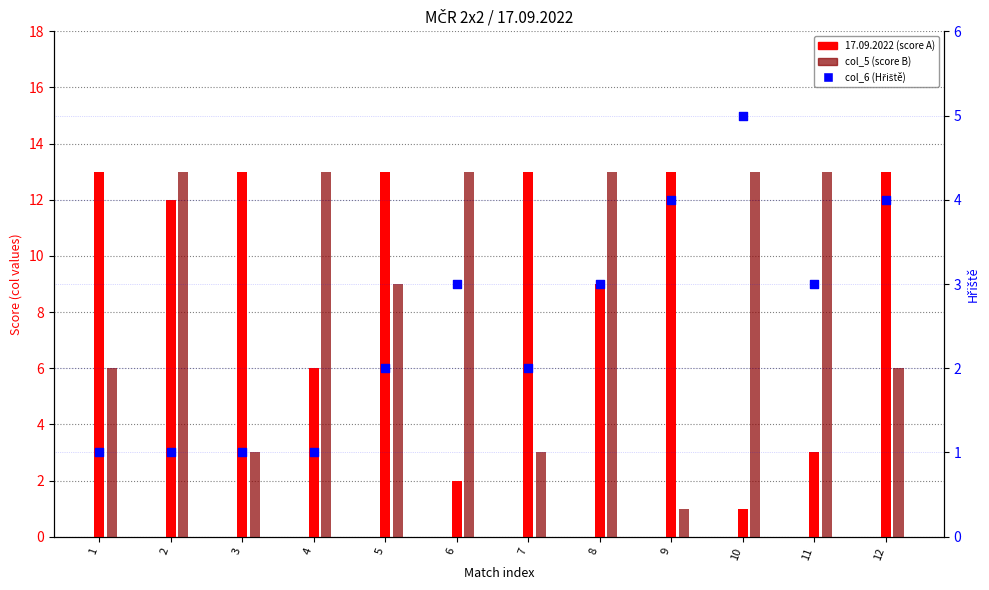

Which series reaches the minimum Y coordinate?

col_5